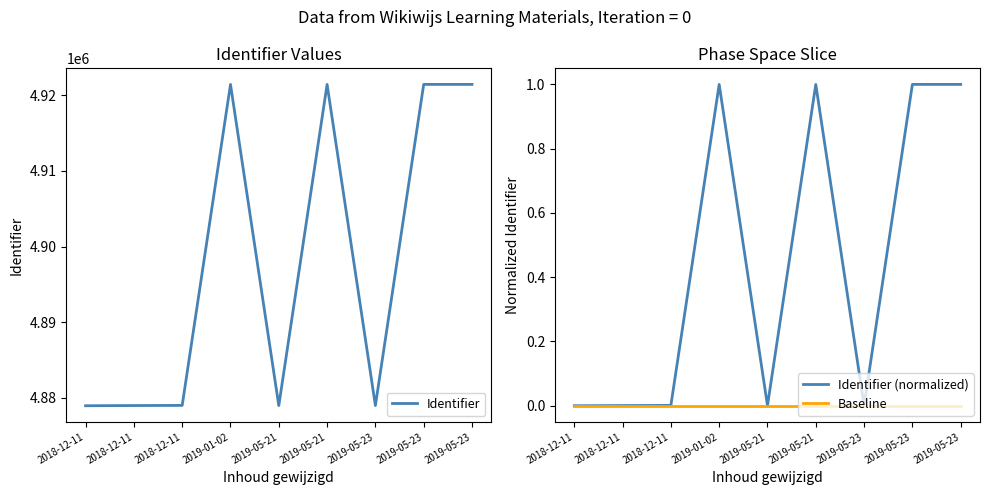

What is the label of the 3rd point from the left?

2018-12-11